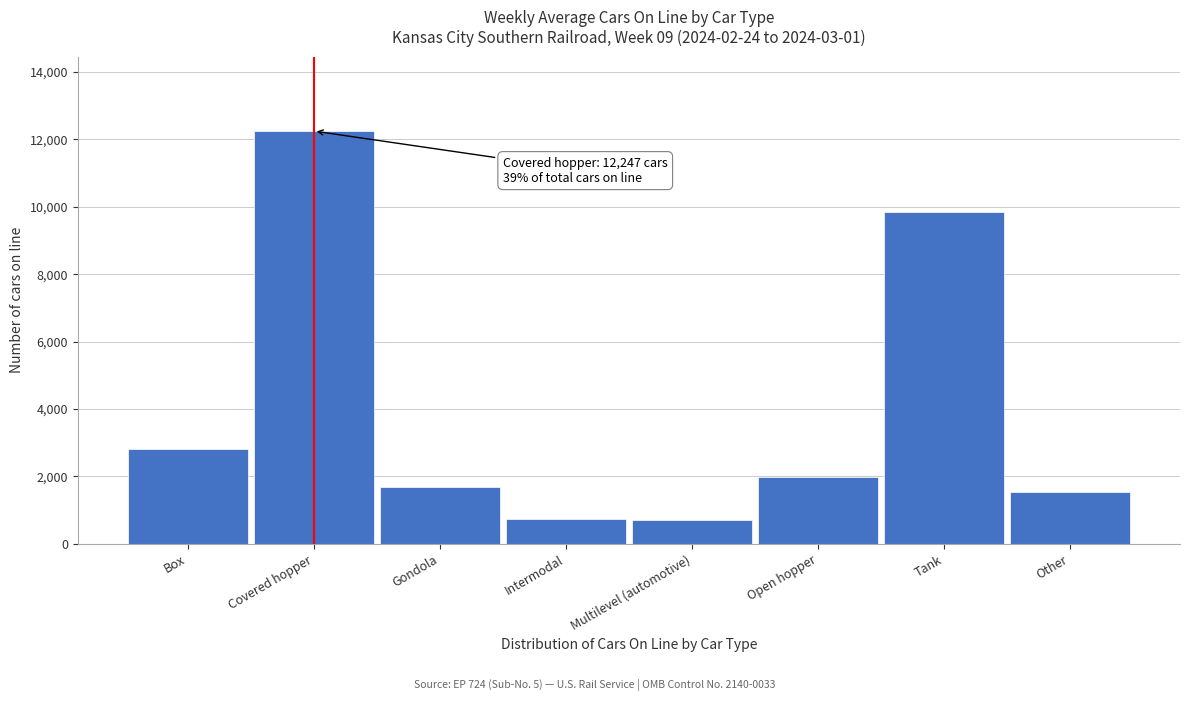

Is it true that the value at Other is 1532?

True